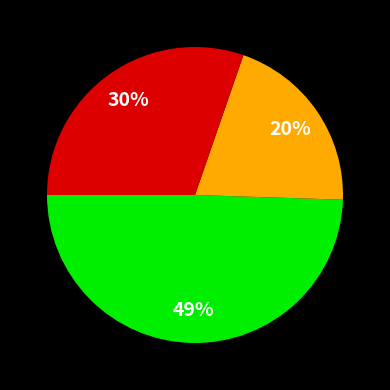

Is there a majority slice in this chart?

No